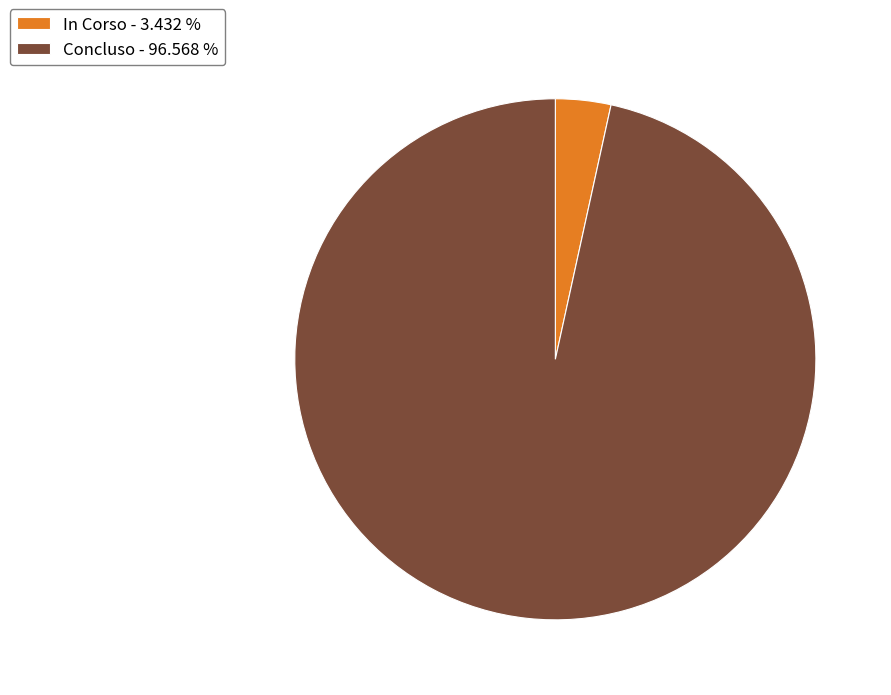

Combined, do In Corso - 3.432 % and Concluso - 96.568 % account for over 50%?

Yes